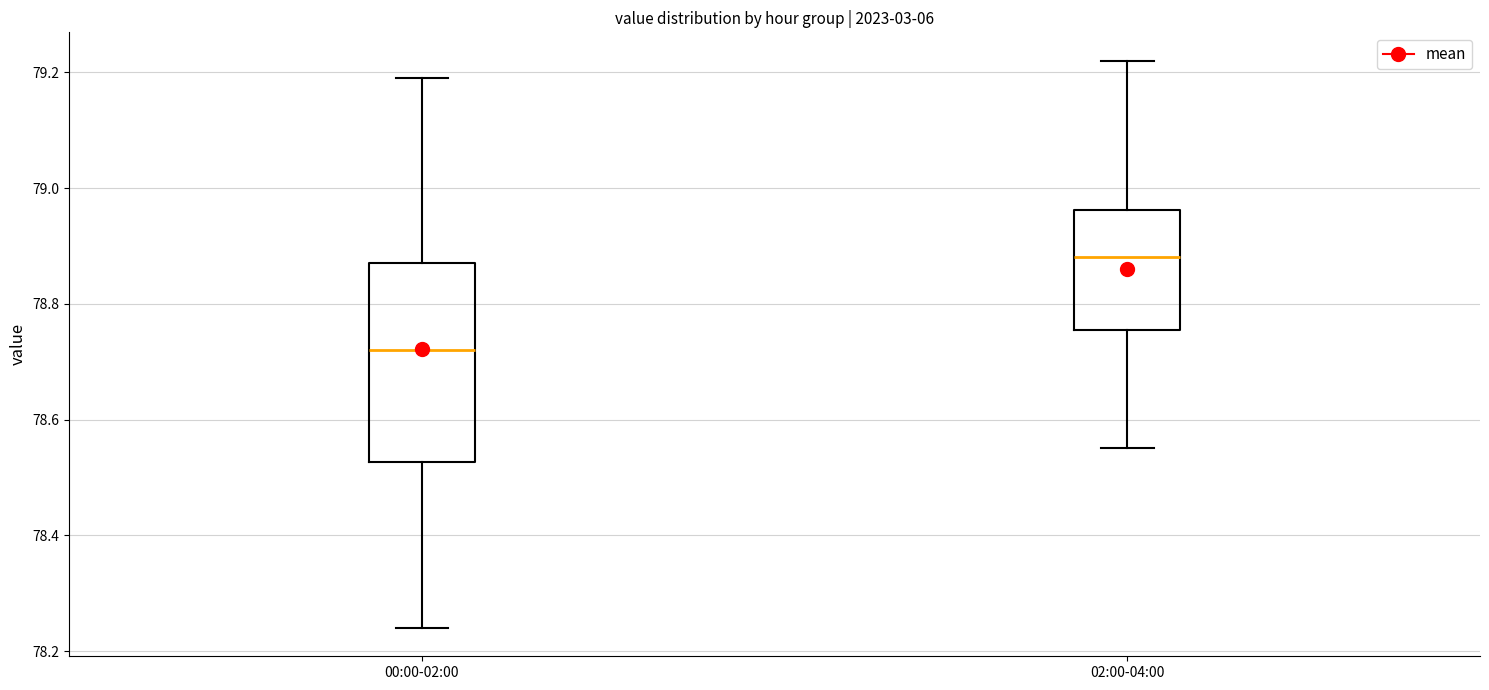

Which box is the tallest, from its lower edge to its upper edge?

00:00-02:00